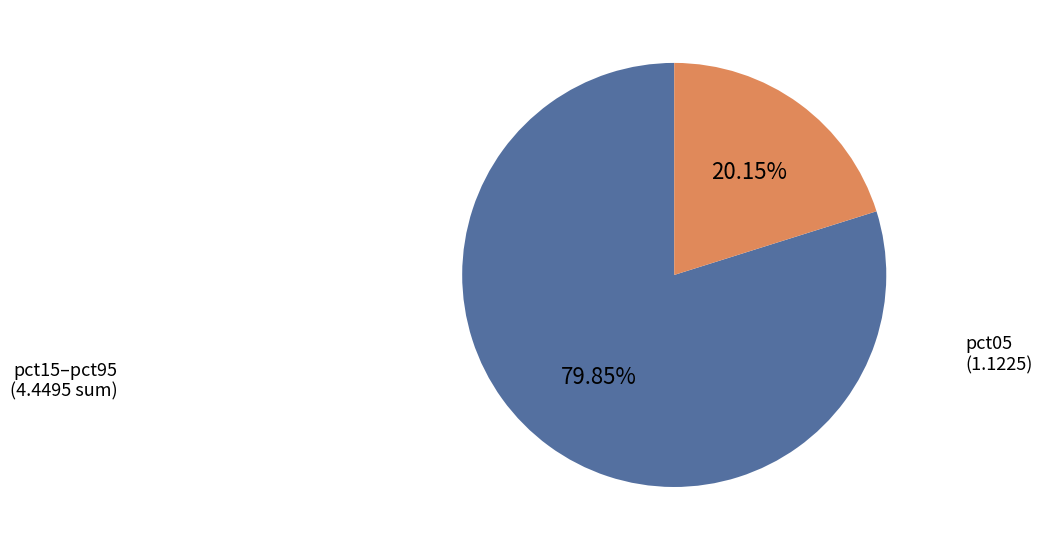

Between pct15–pct95 and pct05, which is larger?

pct15–pct95